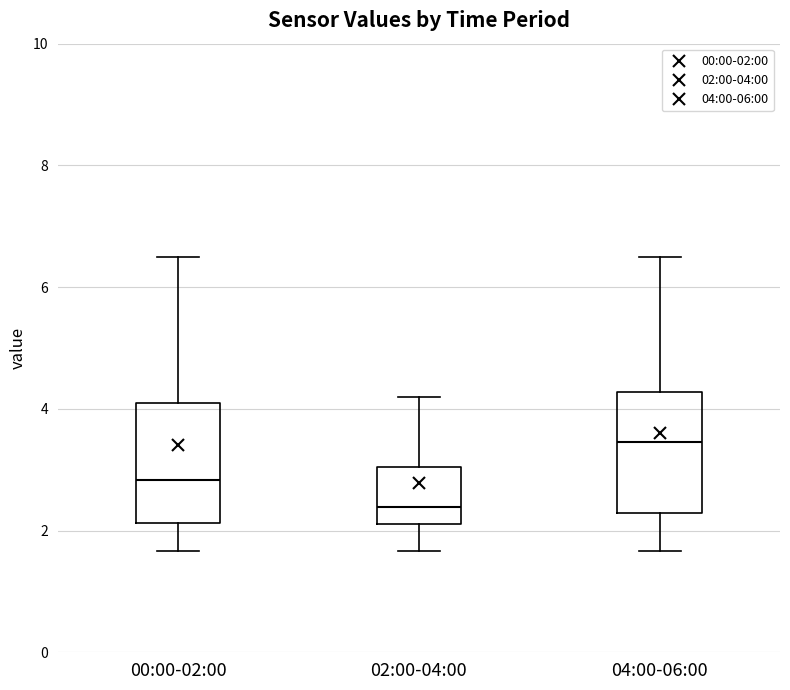

Which box has the lowest median line?

02:00-04:00